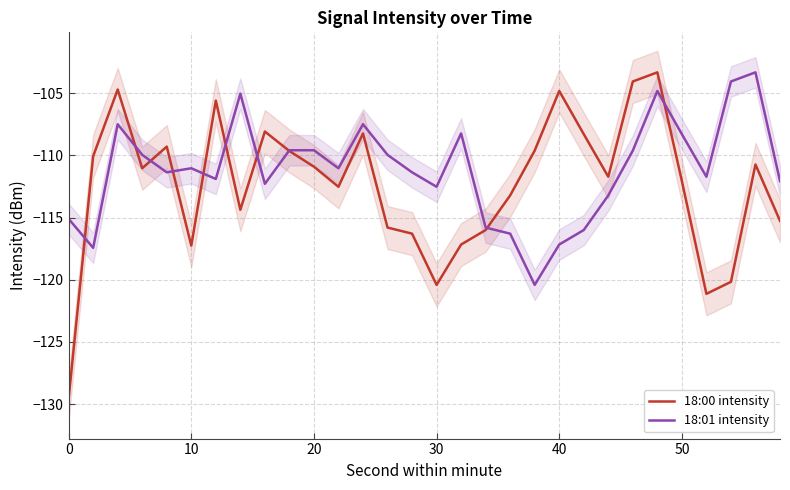

Reading right to left, extract all data points from this chart.

18:00 intensity: -115.3	-110.7	-120.2	-121.1	-112.1	-103.3	-104.0	-111.7	-108.3	-104.8	-109.6	-113.2	-116.0	-117.2	-120.4	-116.3	-115.8	-108.2	-112.5	-110.9	-109.6	-108.1	-114.4	-105.6	-117.3	-109.3	-111.0	-104.7	-110.1	-129.6
18:01 intensity: -112.1	-103.3	-104.0	-111.7	-108.3	-104.8	-109.6	-113.2	-116.0	-117.2	-120.4	-116.3	-115.8	-108.2	-112.5	-111.4	-110.0	-107.5	-111.0	-109.6	-109.6	-112.3	-105.0	-111.9	-111.0	-111.4	-110.0	-107.5	-117.4	-115.1